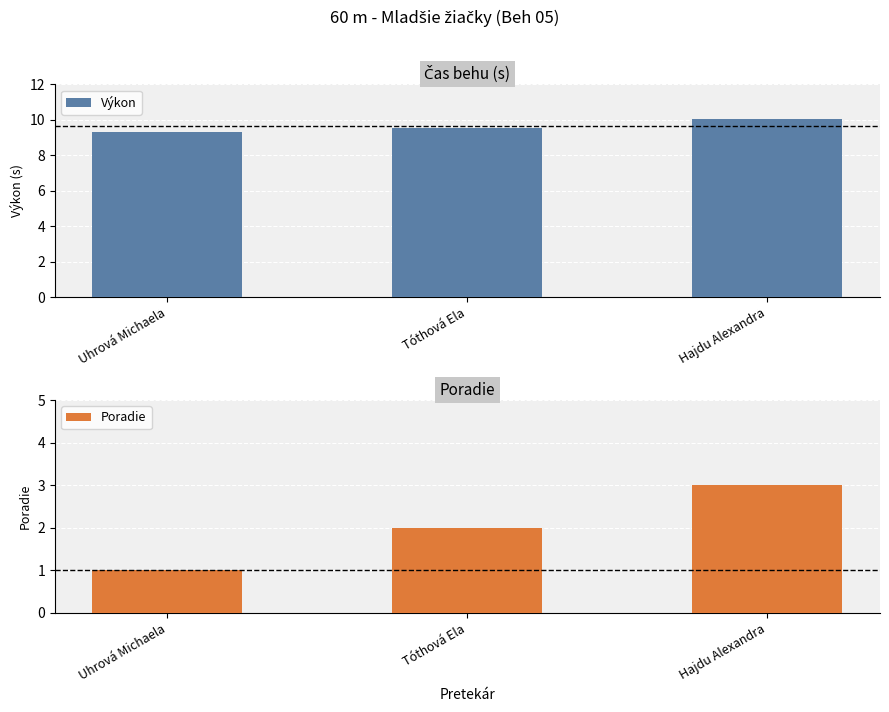

Where is Poradie nearest to the value 2?

Tóthová Ela